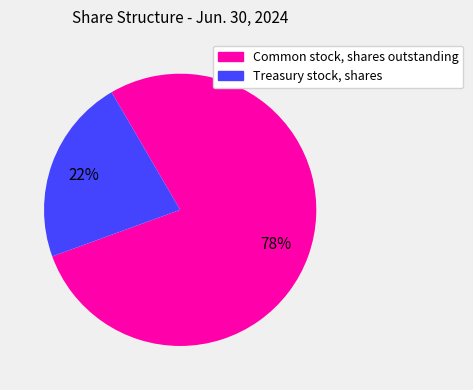

Approximately how many times larger is the value at Common stock, shares outstanding compared to Treasury stock, shares?

3.5